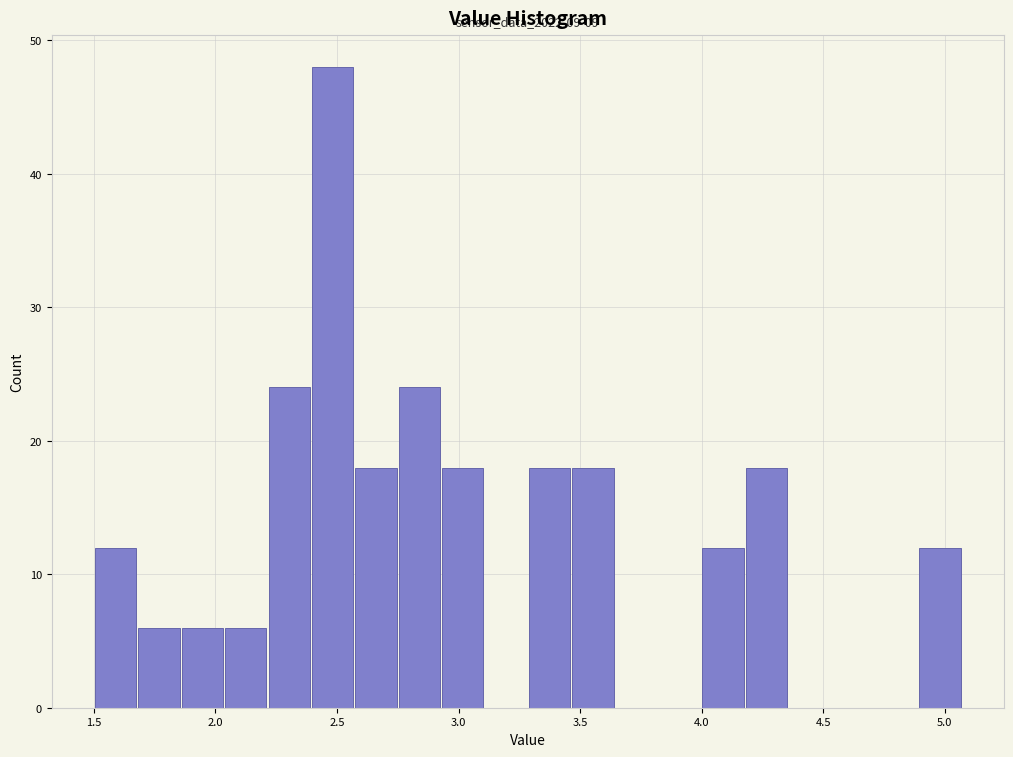

Read against the x-axis, roughly where is the centre of the tallest bar?

2.50